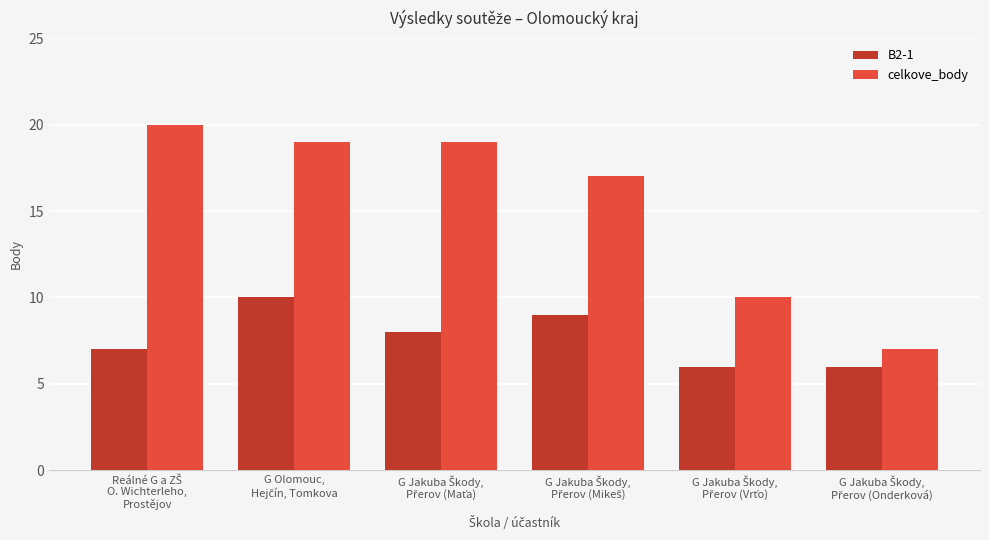

Which series has the largest total across all categories?

celkove_body